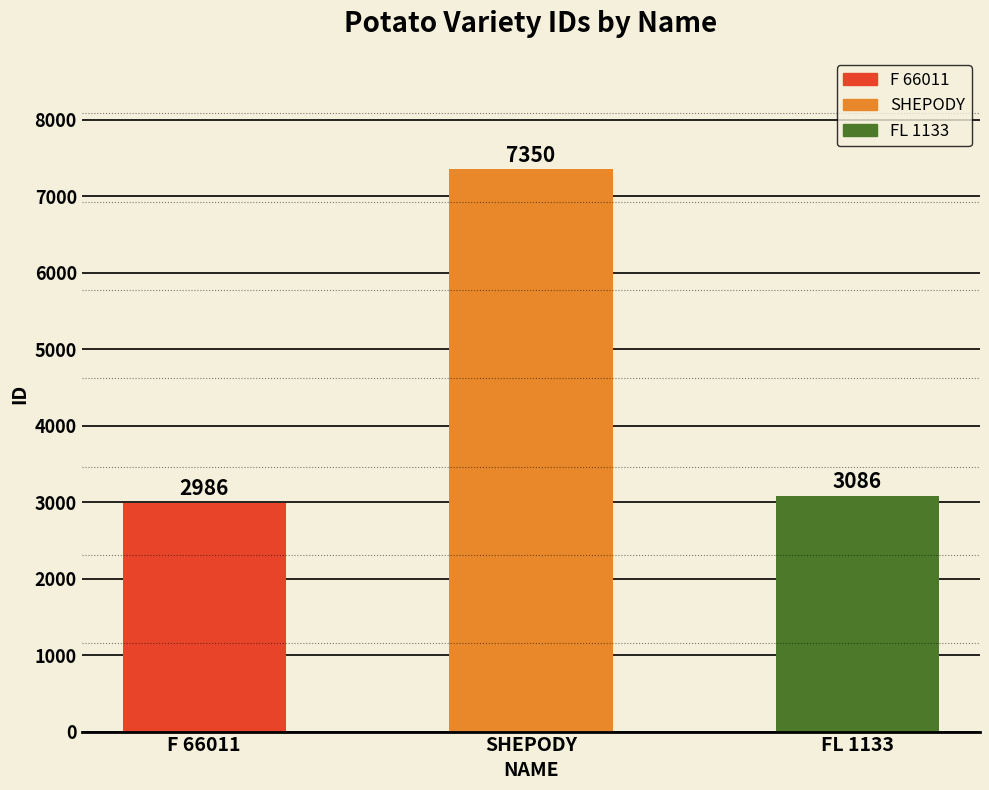

Which category has the lowest value across all series?

F 66011